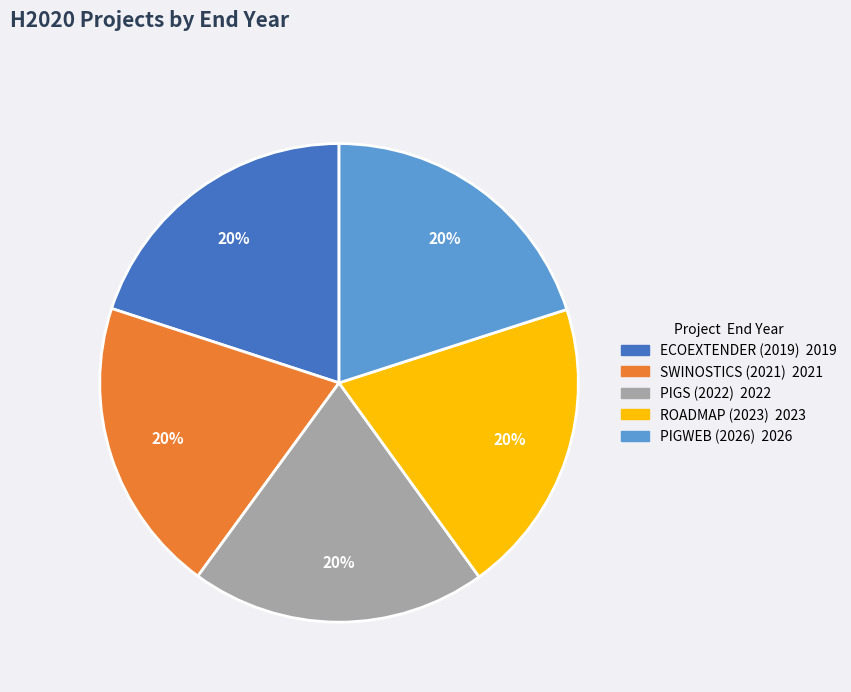

Does any single category account for the majority?

No